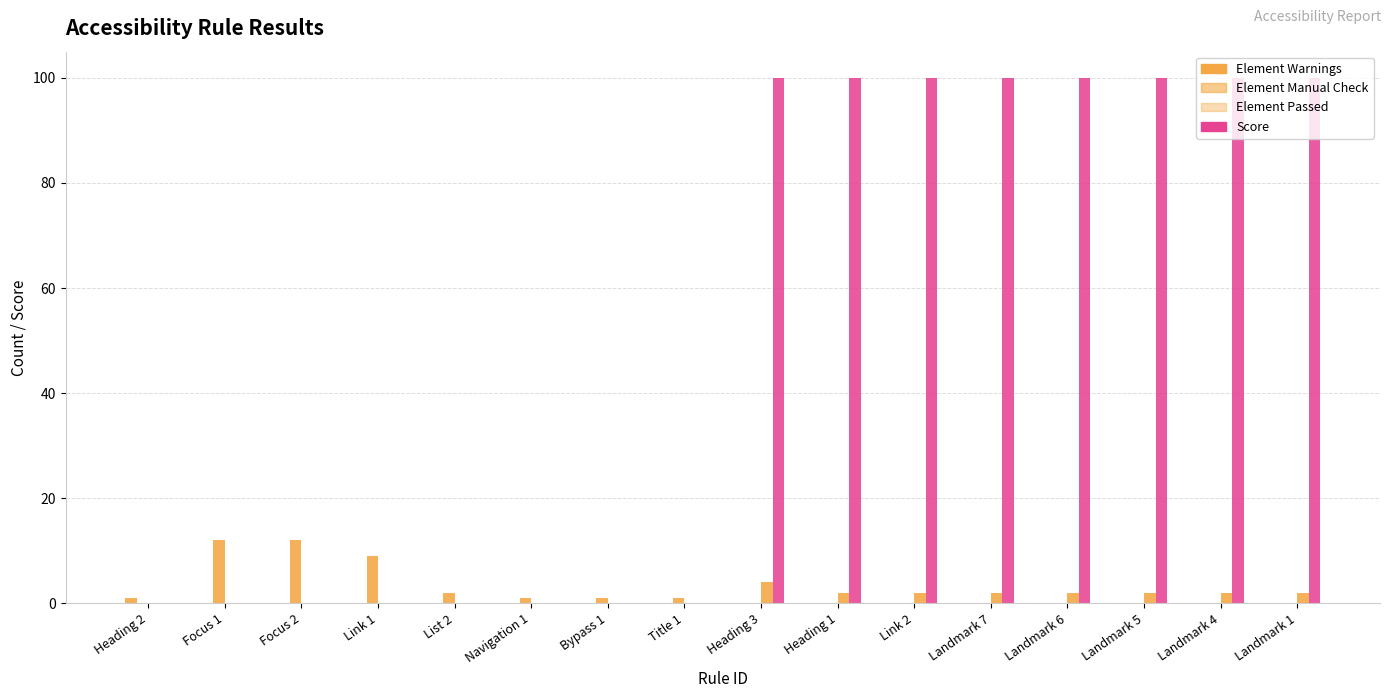

Are the bars horizontal?

No